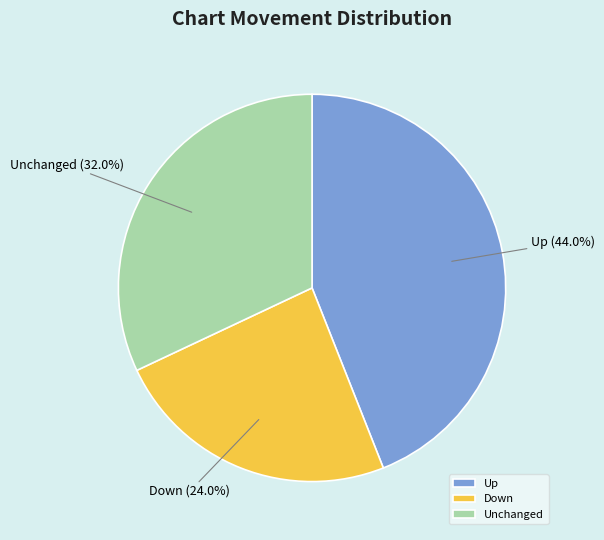

Does Up represent more than half of the total?

No